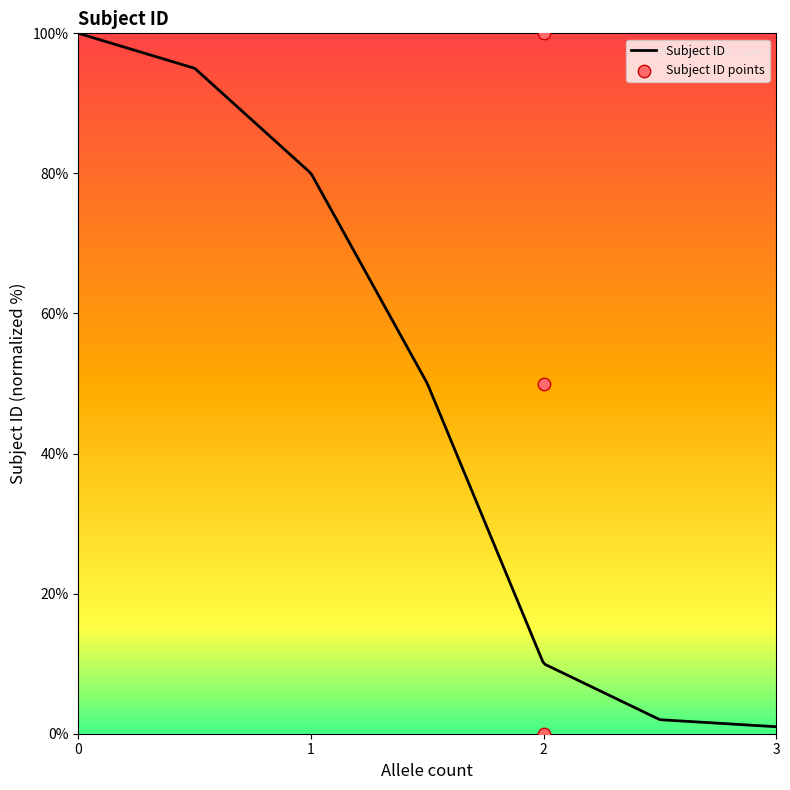

What is the change in value from 2 to 2?

+50.0